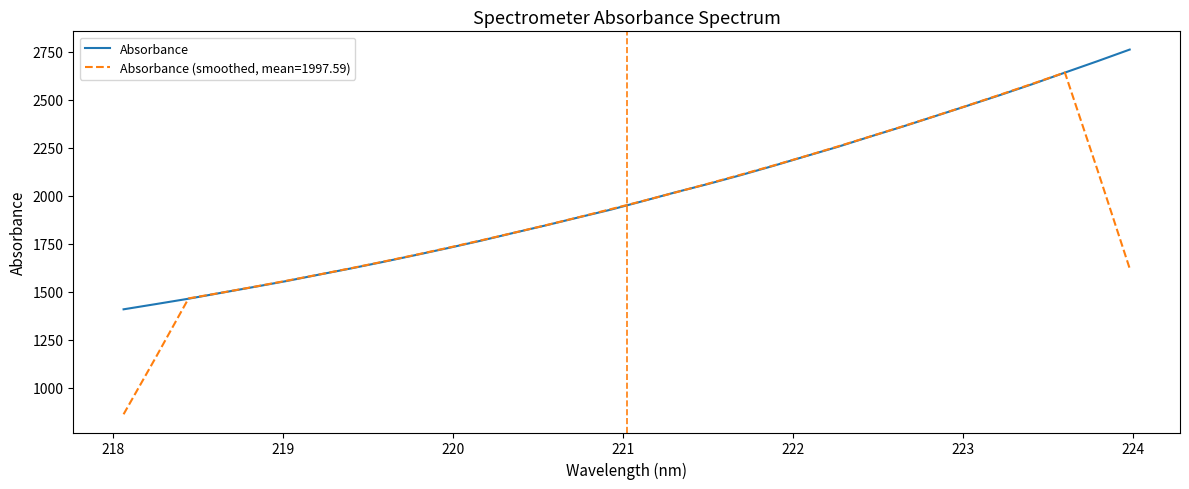

Rank the series by their maximum value, from lowest to highest.

Absorbance (smoothed, mean=1997.59), Absorbance